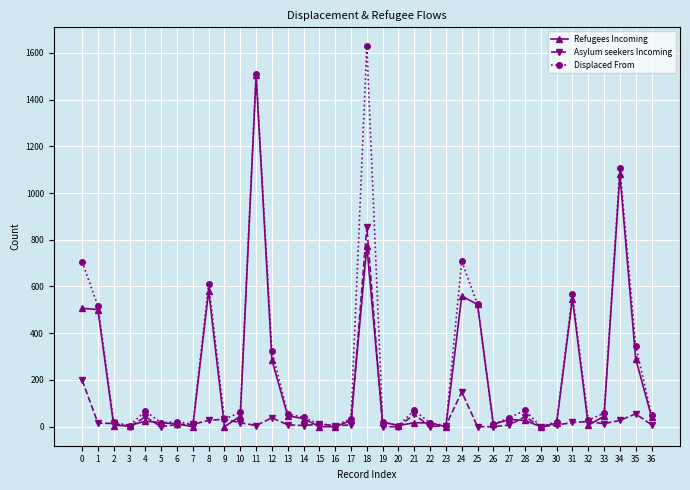

At which category is the sum across all series the highest?

18